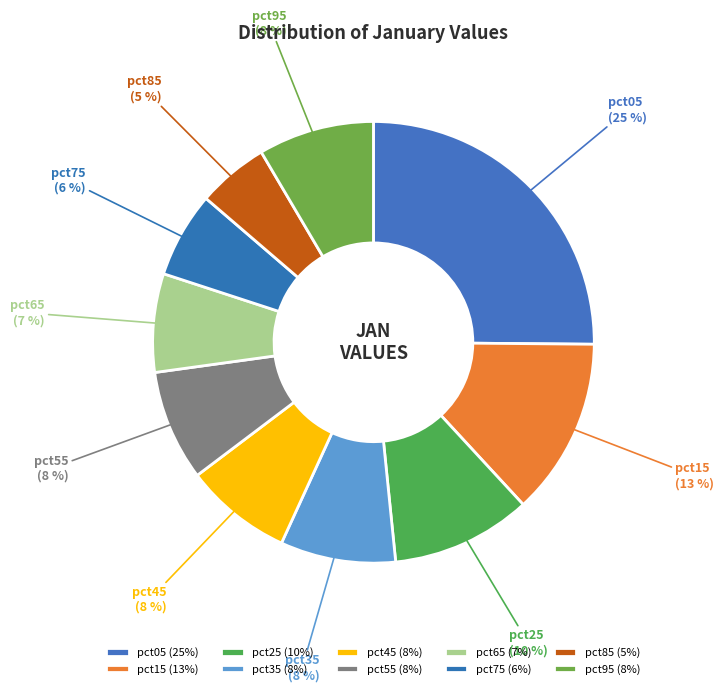

To the nearest percent, what percentage of the pie is pct75?

6%